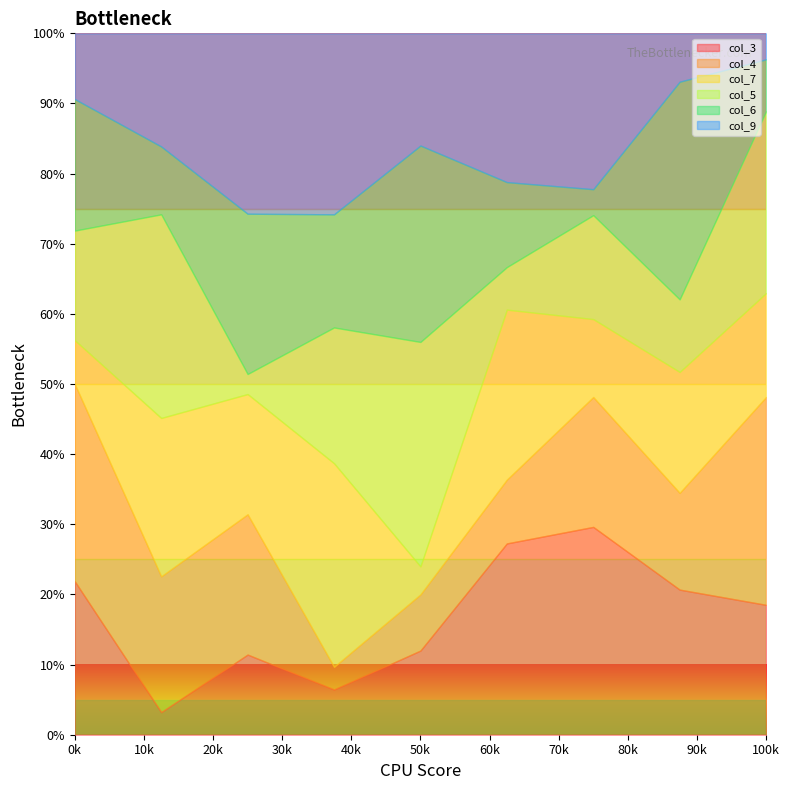

What is the total value across all series at 100k?

100.0